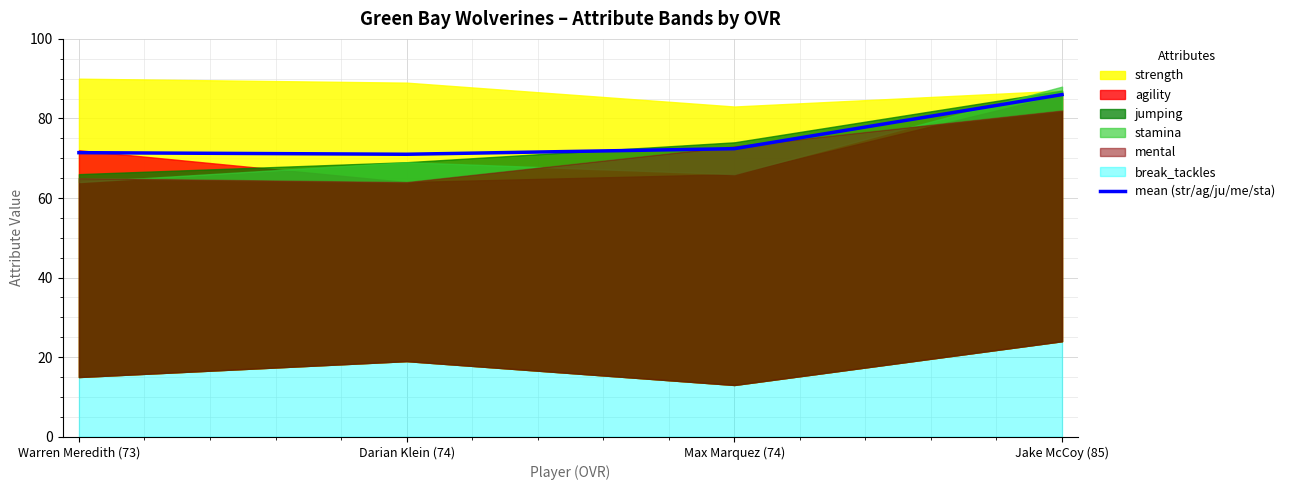

Reading right to left, transcribe all the data shown in this chart.

Jake McCoy (85)=86.0	Max Marquez (74)=72.4	Darian Klein (74)=71.0	Warren Meredith (73)=71.4